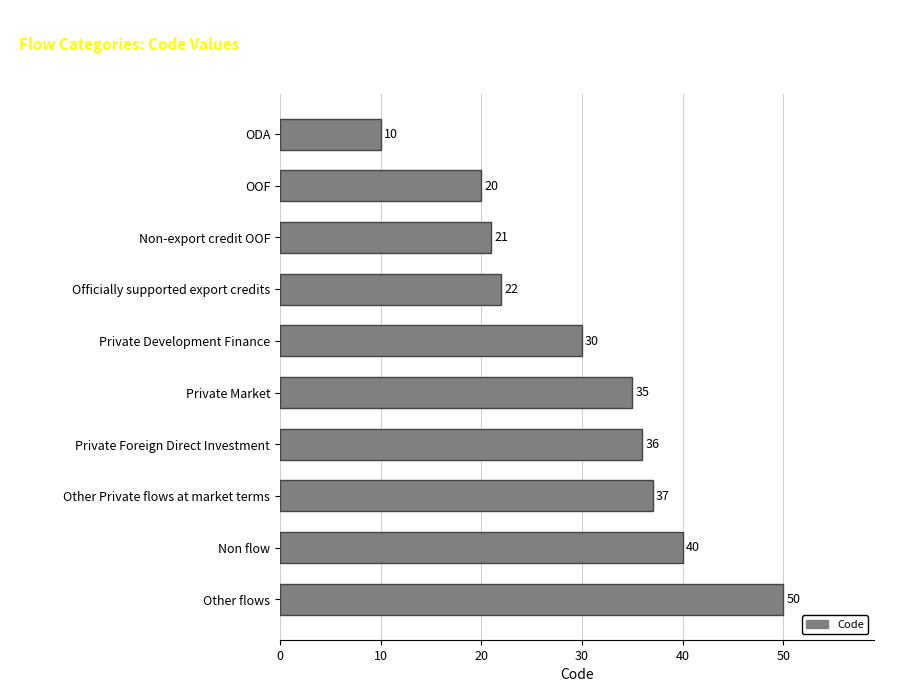

True or false: the data shows 21 at Non-export credit OOF.

True